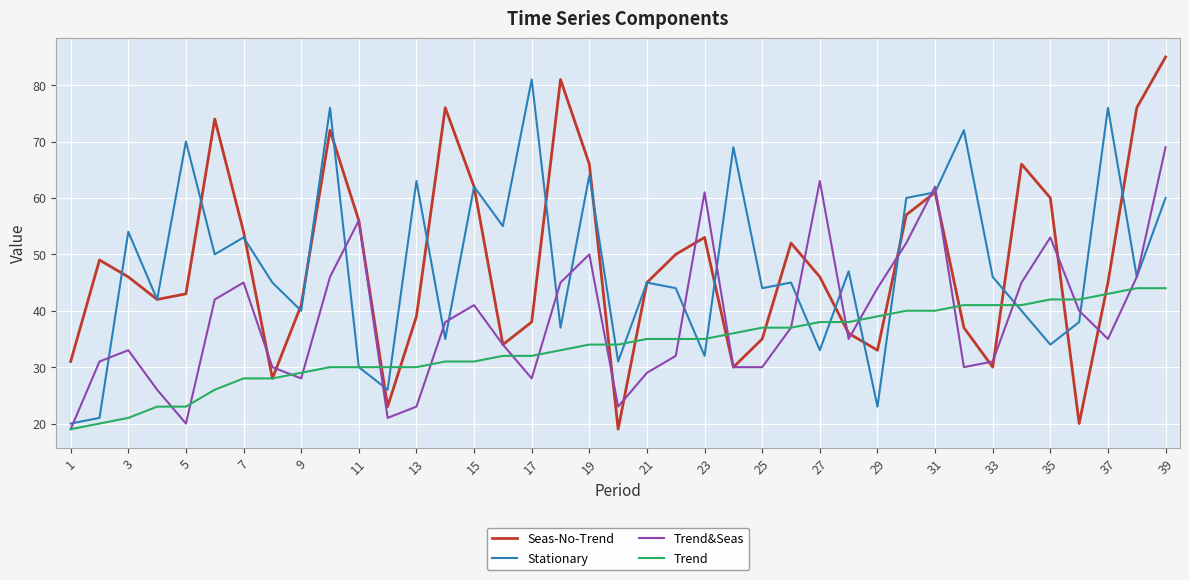

Is this an area chart (filled region under the line)?

No